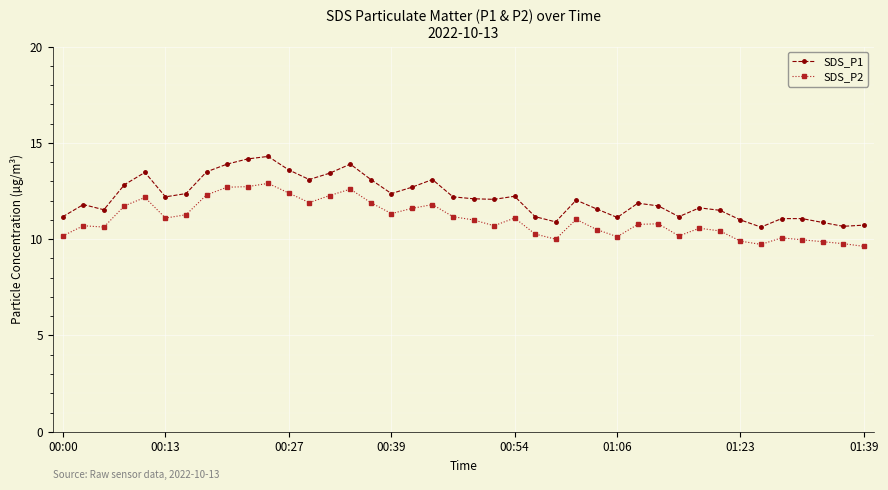

What is the difference between the maximum and minimum values in the SDS_P1 series?

3.7